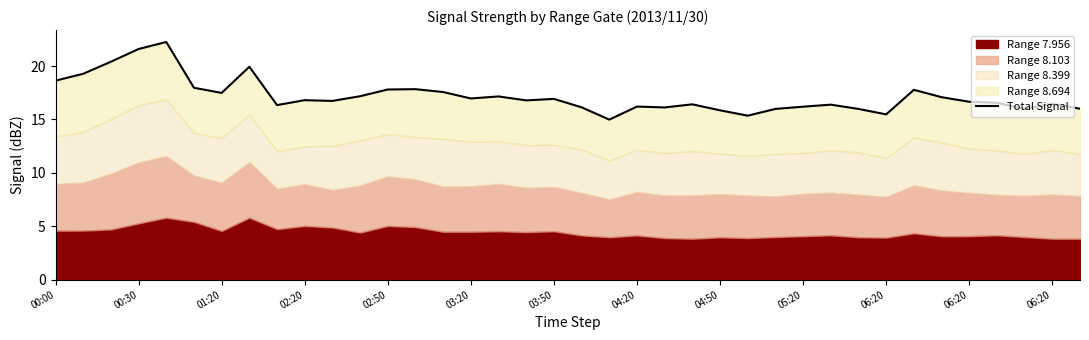

What is the difference between the maximum and minimum values?

7.3